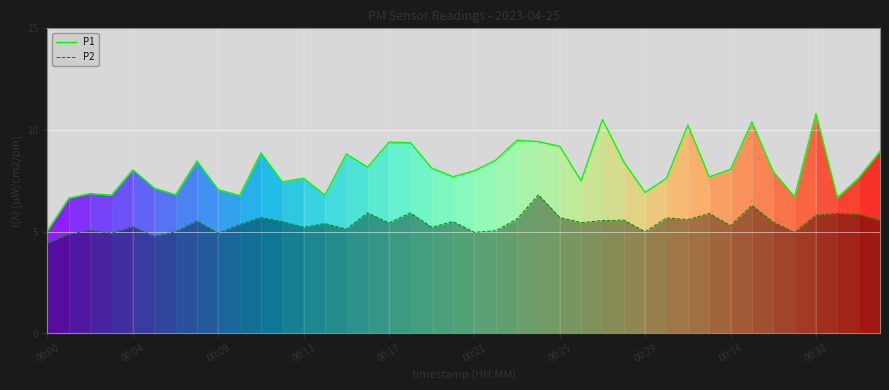

Which series has the largest range (max minus min)?

P1